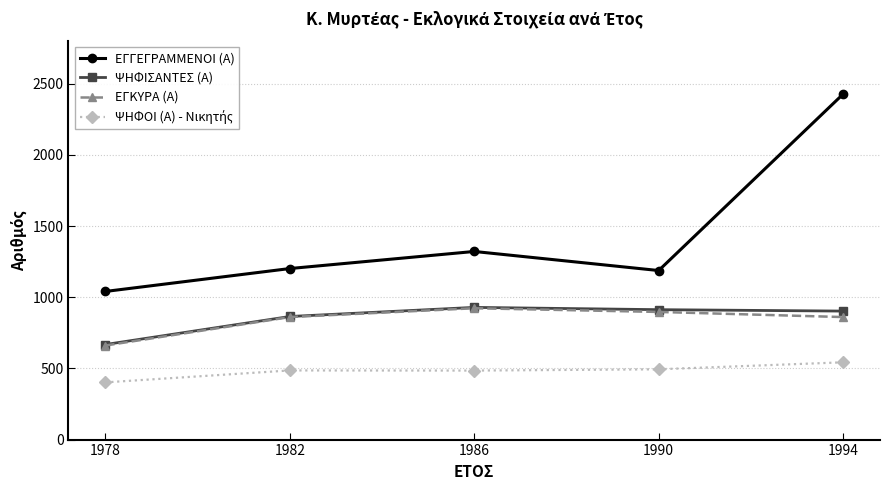

What is the value of the ΕΓΓΕΓΡΑΜΜΕΝΟΙ (Α) point at the 3rd from the left?

1322